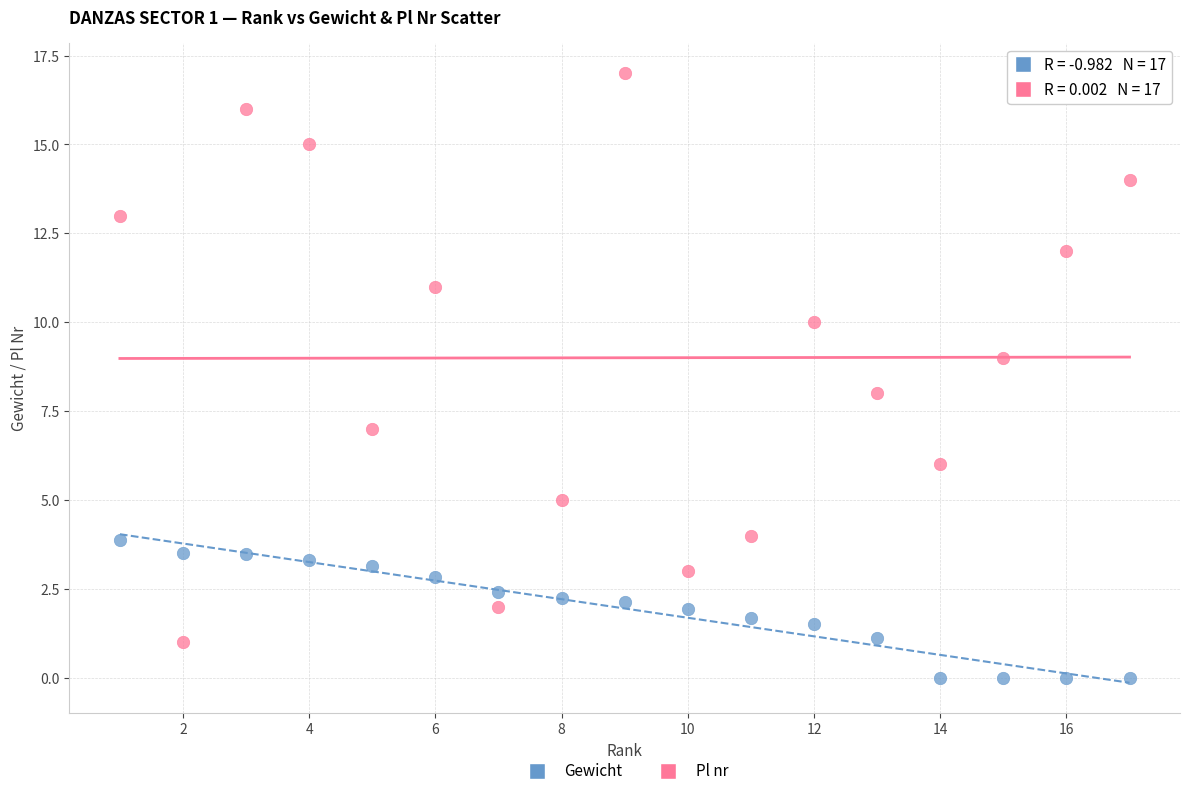

What are all the series names shown in the legend?

Gewicht, Pl nr